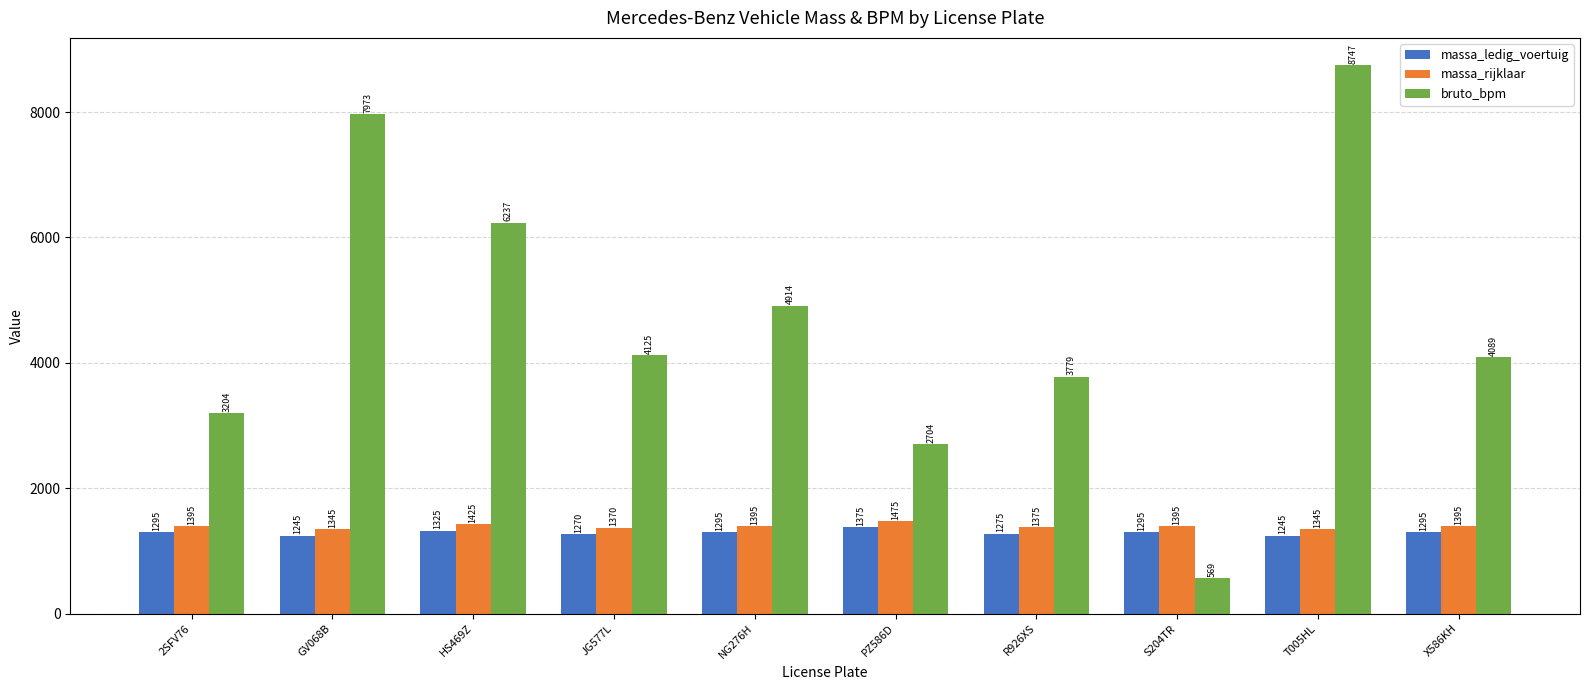

The value of massa_rijklaar at R926XS is 575. True or false?

False